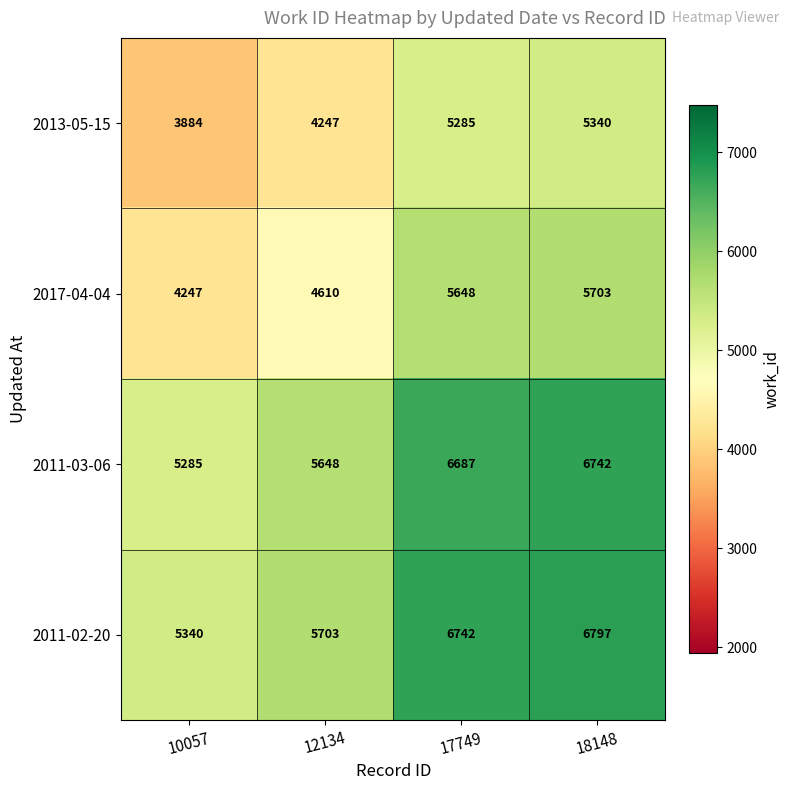

At how many categories does at least one series exceed 5393?

3